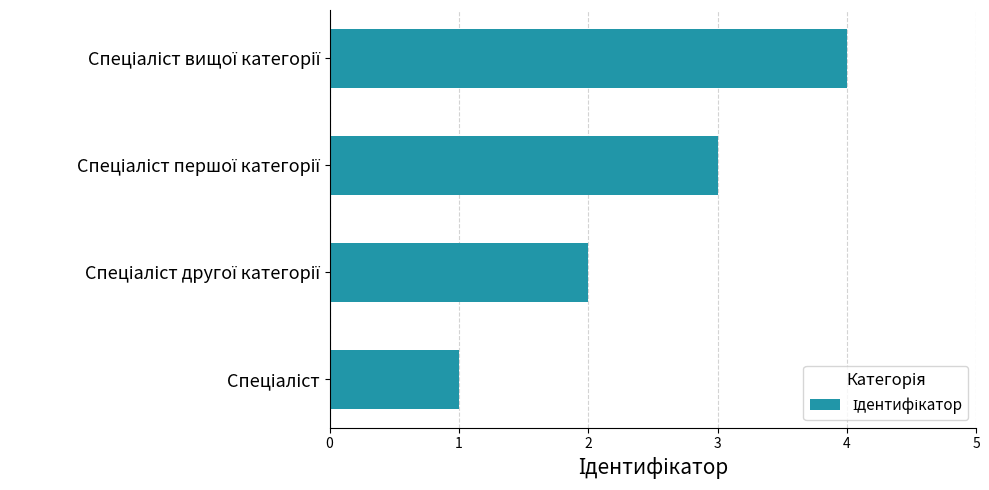

What is the sum of all values?

10